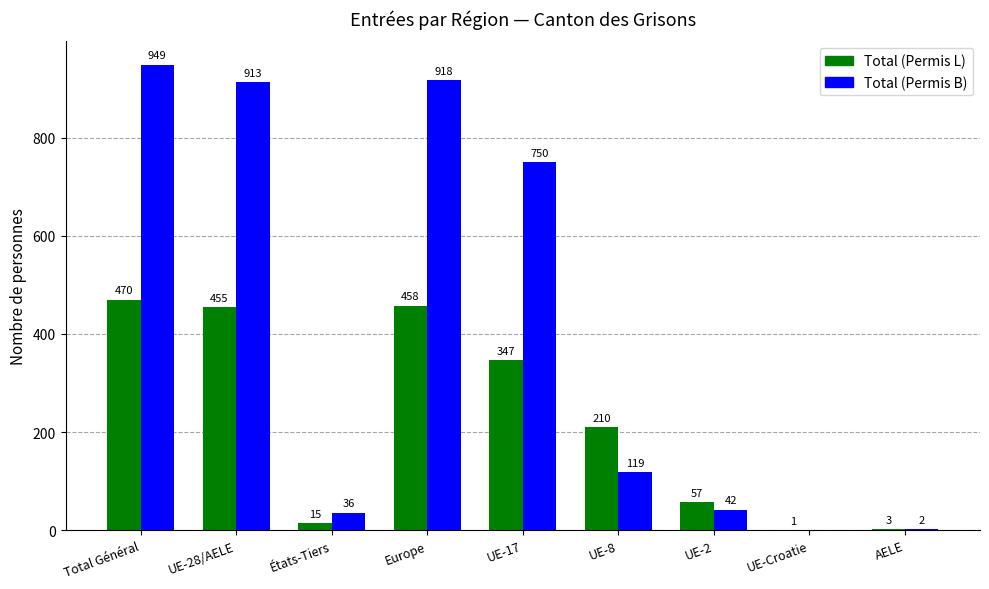

Reading left to right, transcribe all the data shown in this chart.

Total (Permis L): Total Général=470	UE-28/AELE=455	États-Tiers=15	Europe=458	UE-17=347	UE-8=210	UE-2=57	UE-Croatie=1	AELE=3
Total (Permis B): Total Général=949	UE-28/AELE=913	États-Tiers=36	Europe=918	UE-17=750	UE-8=119	UE-2=42	UE-Croatie=0	AELE=2